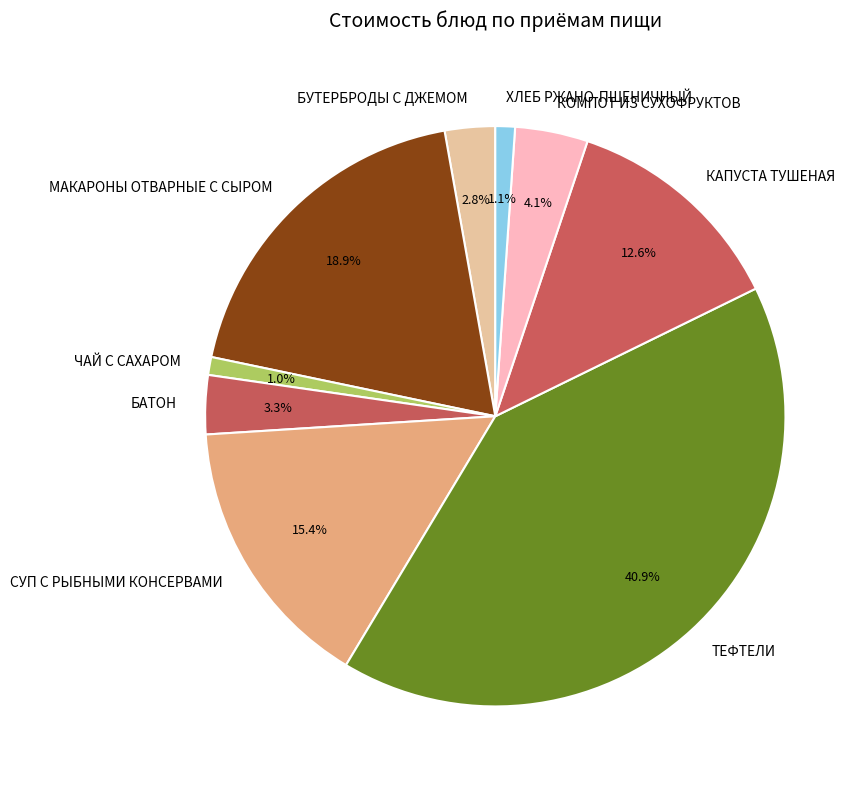

Between КОМПОТ ИЗ СУХОФРУКТОВ and МАКАРОНЫ ОТВАРНЫЕ С СЫРОМ, which is larger?

МАКАРОНЫ ОТВАРНЫЕ С СЫРОМ